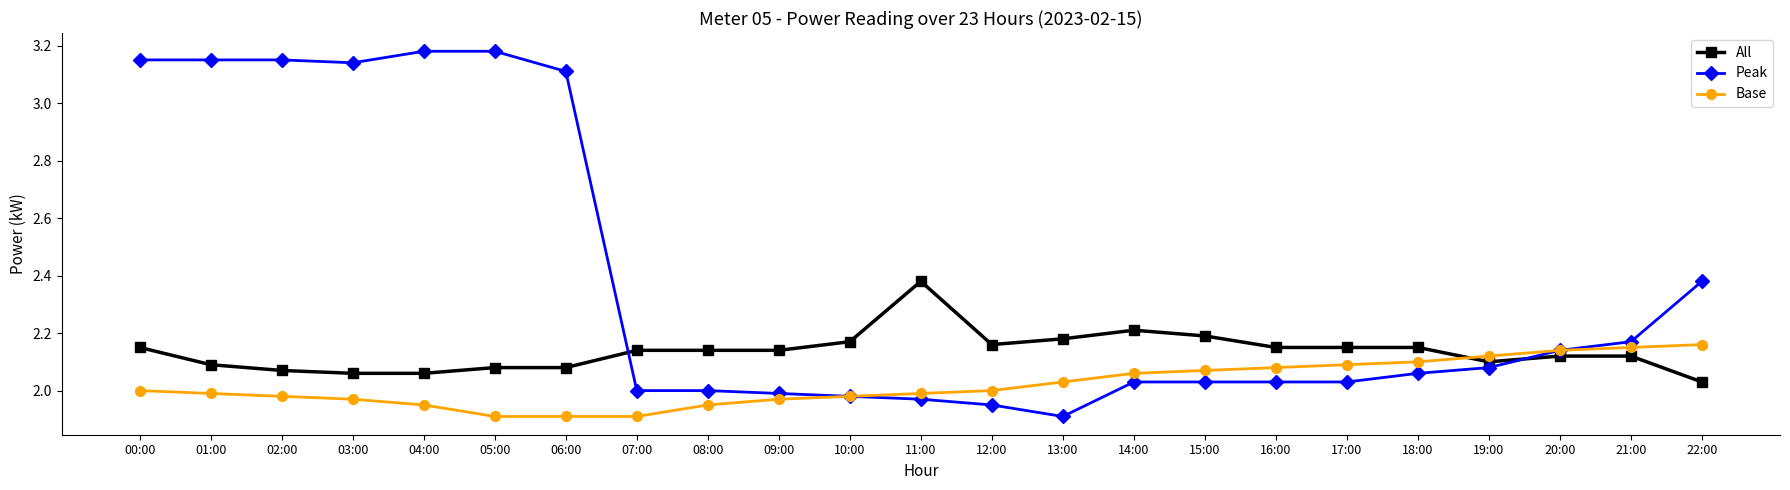

The value of All at 12:00 is 3.2. True or false?

False